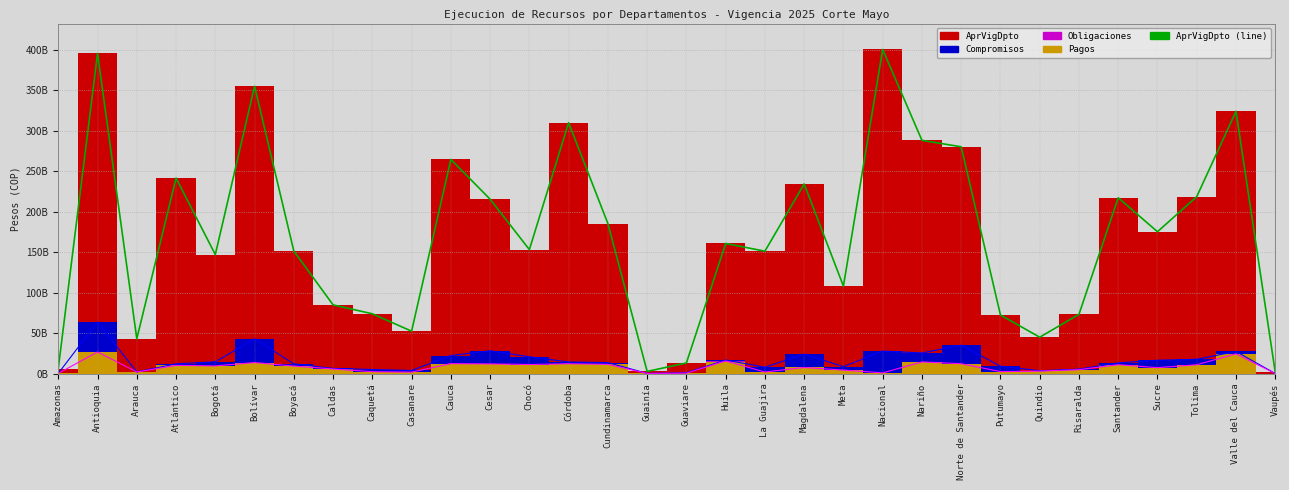

What is the value of the 13th point from the left?

153042586451